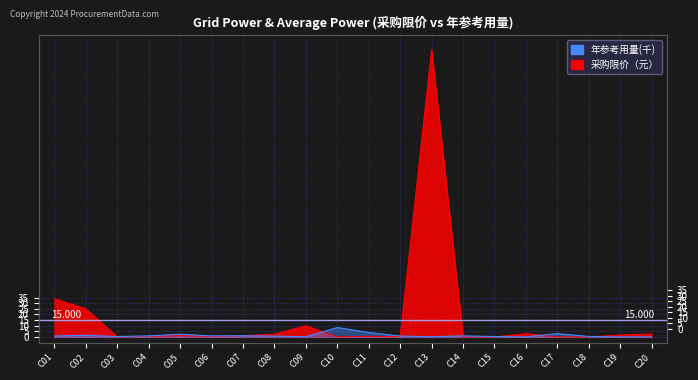

At C17, list the series in order from largest to smallest.

年参考用量(千), 采购限价（元）